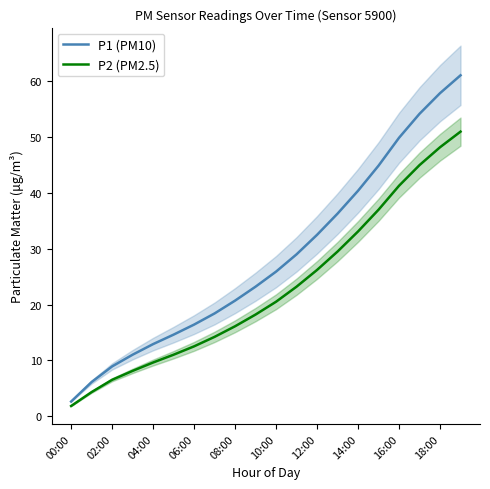

The value of P2 (PM2.5) at 18:00 is 80.9. True or false?

False